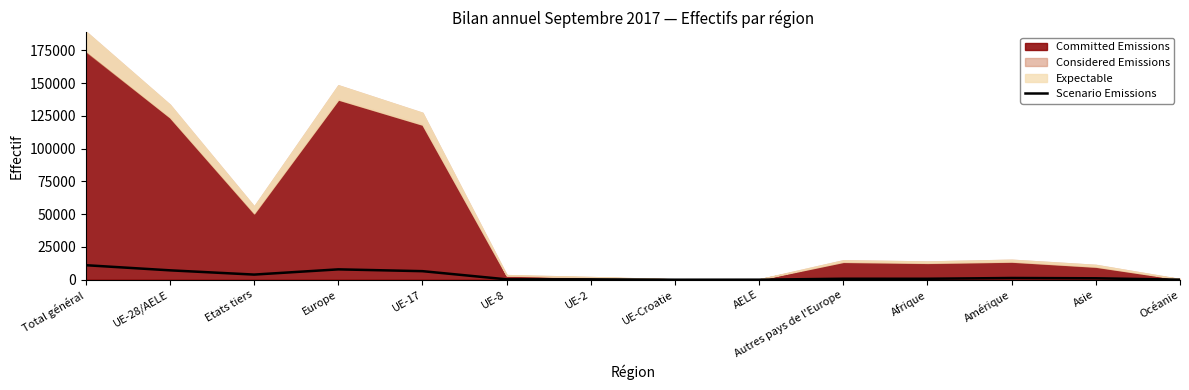

What is the sum of the values at UE-Croatie and Océanie?

62